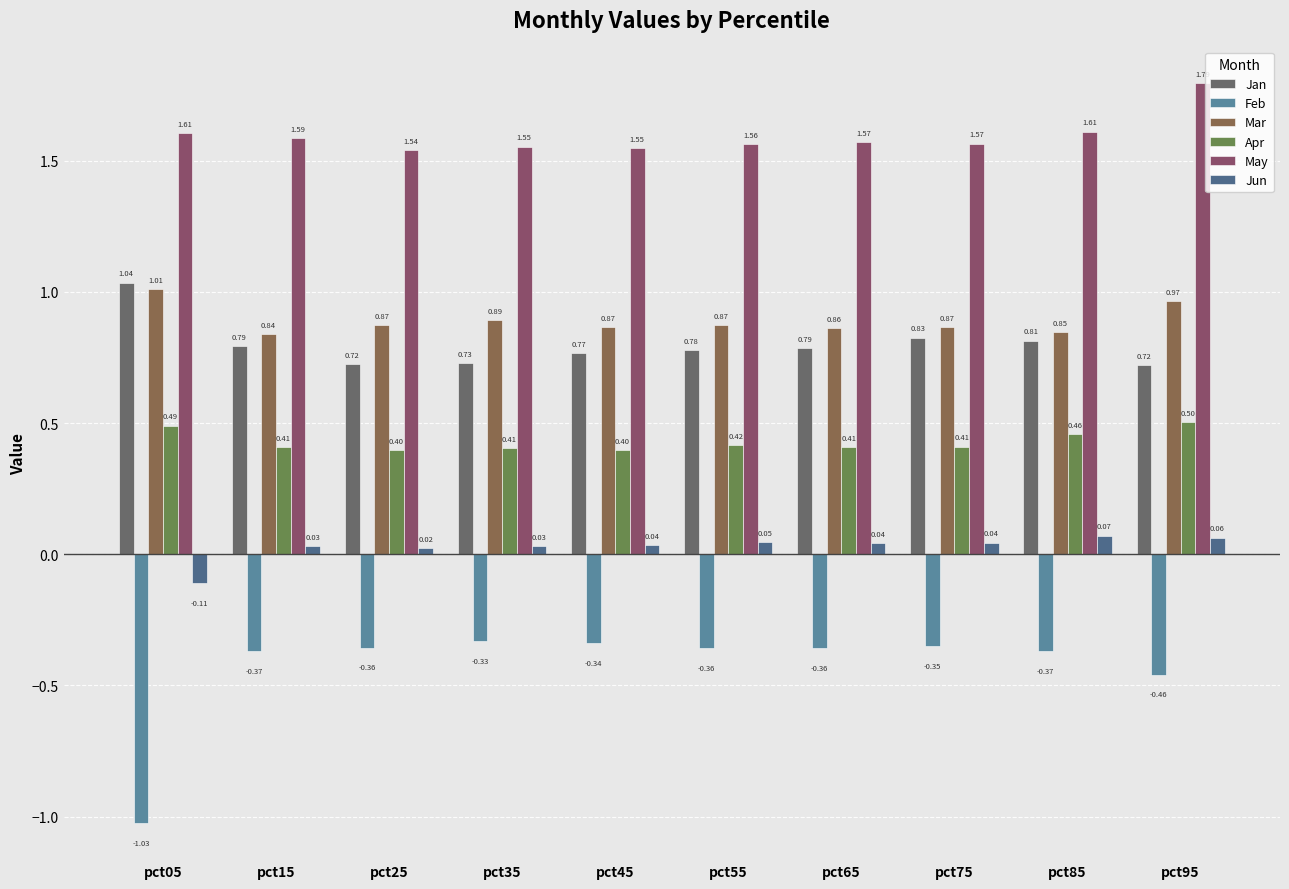

At which category does the chart reach its minimum across all series?

pct05